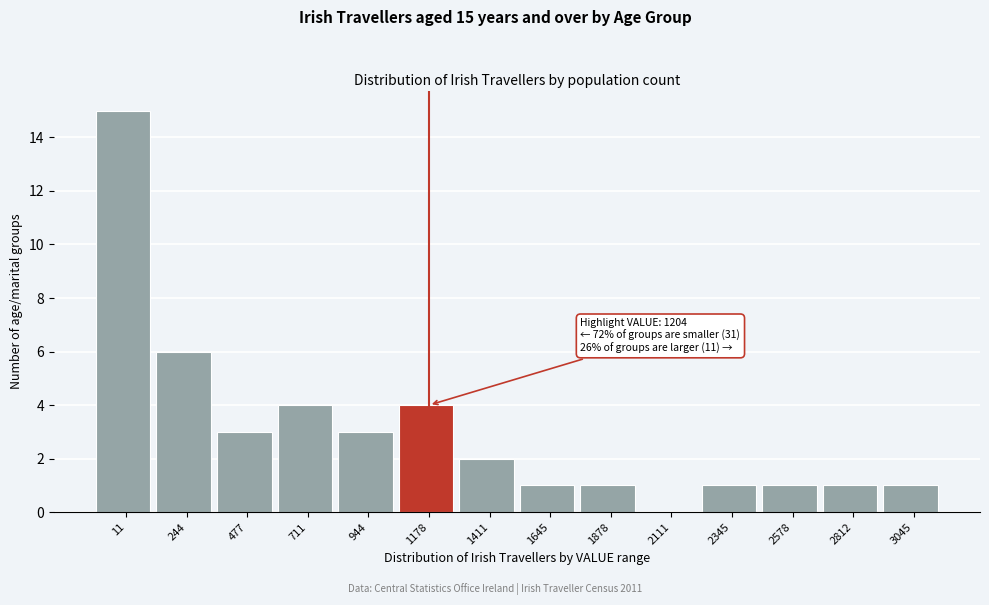

Reading right to left, list all the values displayed in this chart.

3045=1	2812=1	2578=1	2345=1	2111=0	1878=1	1645=1	1411=2	1178=4	944=3	711=4	477=3	244=6	11=15